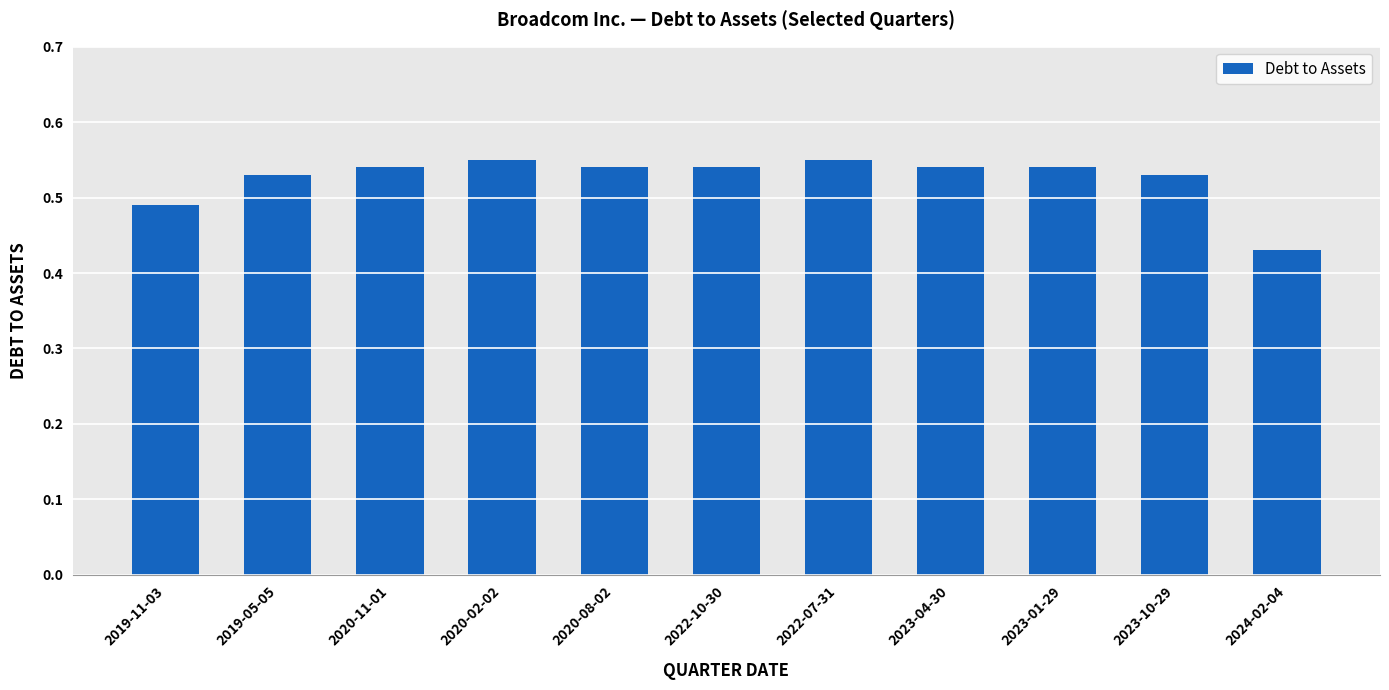

True or false: the data shows 0.8 at 2022-10-30.

False